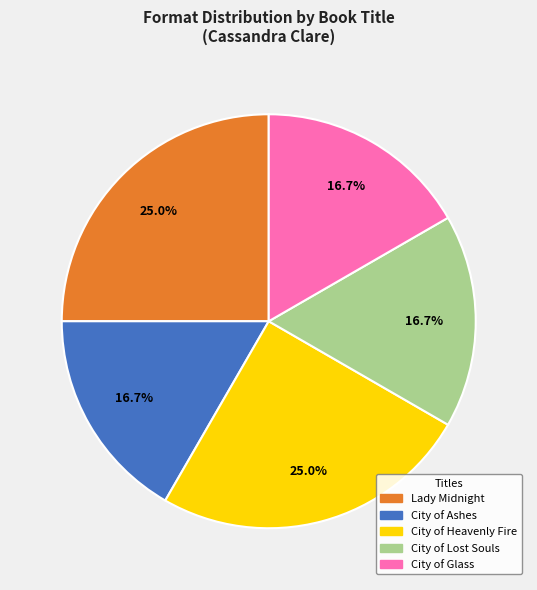

How many slices are in this pie chart?

5